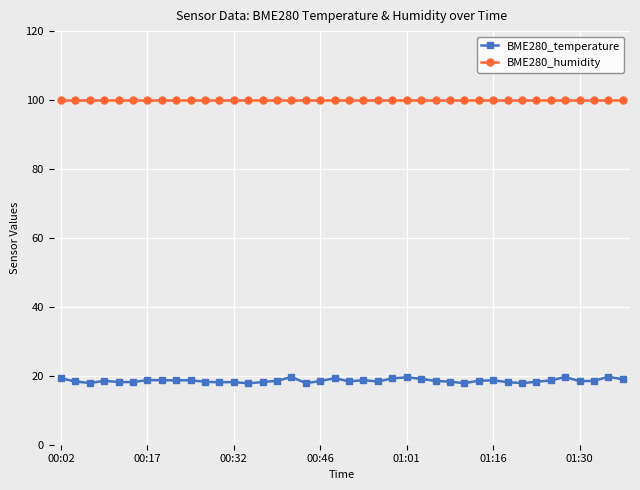

Is this an area chart (filled region under the line)?

No